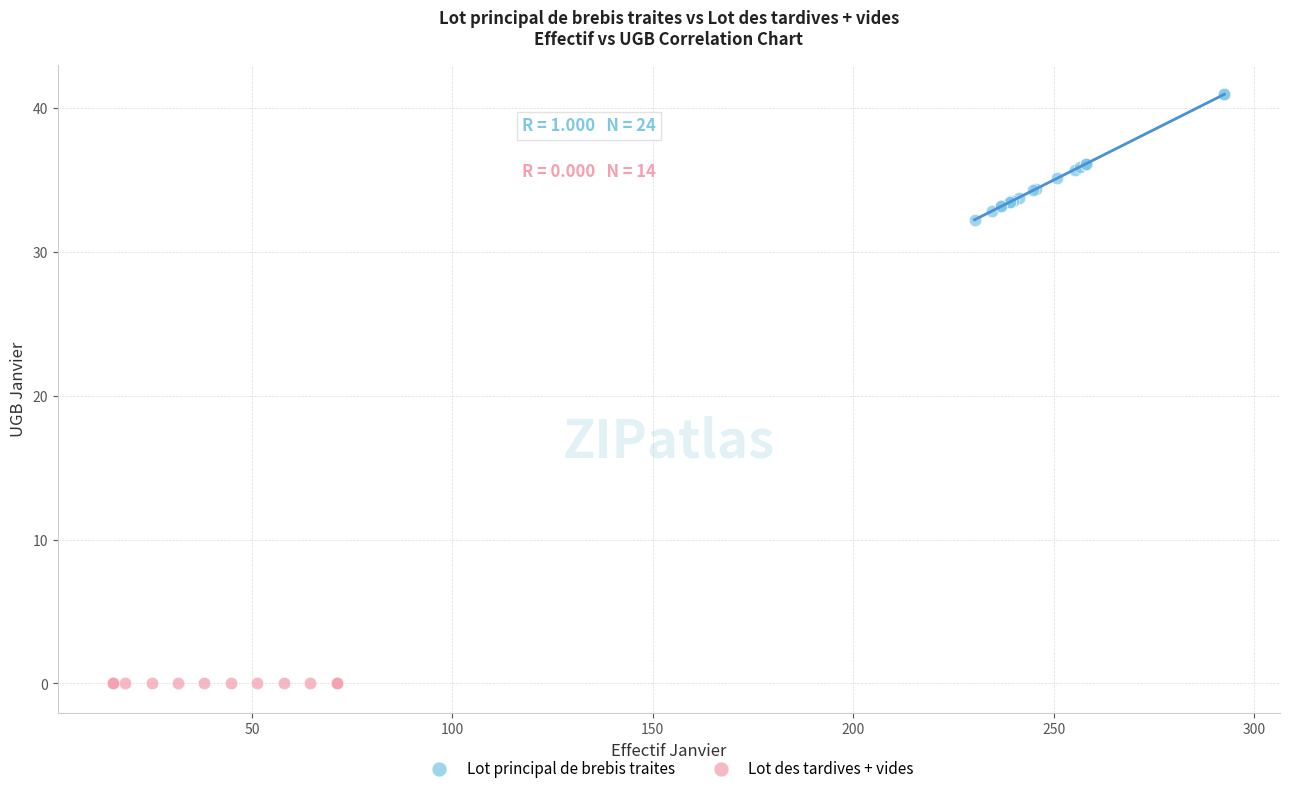

Which series reaches the minimum Y coordinate?

Lot des tardives + vides